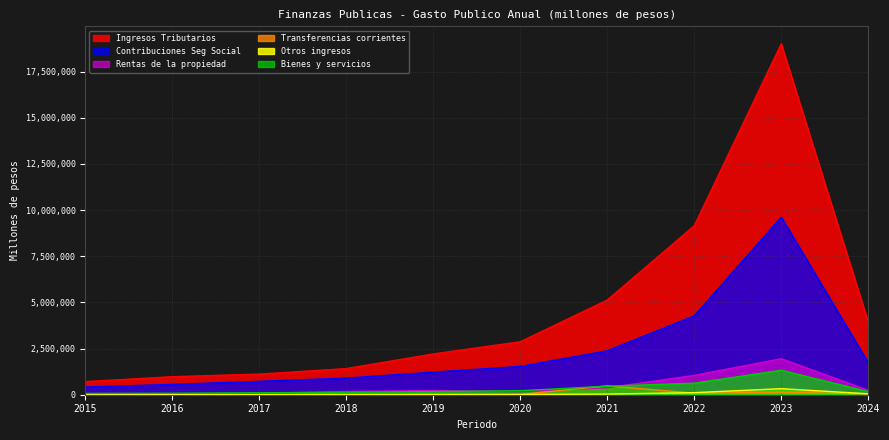

Which series has the largest range (max minus min)?

Ingresos Tributarios